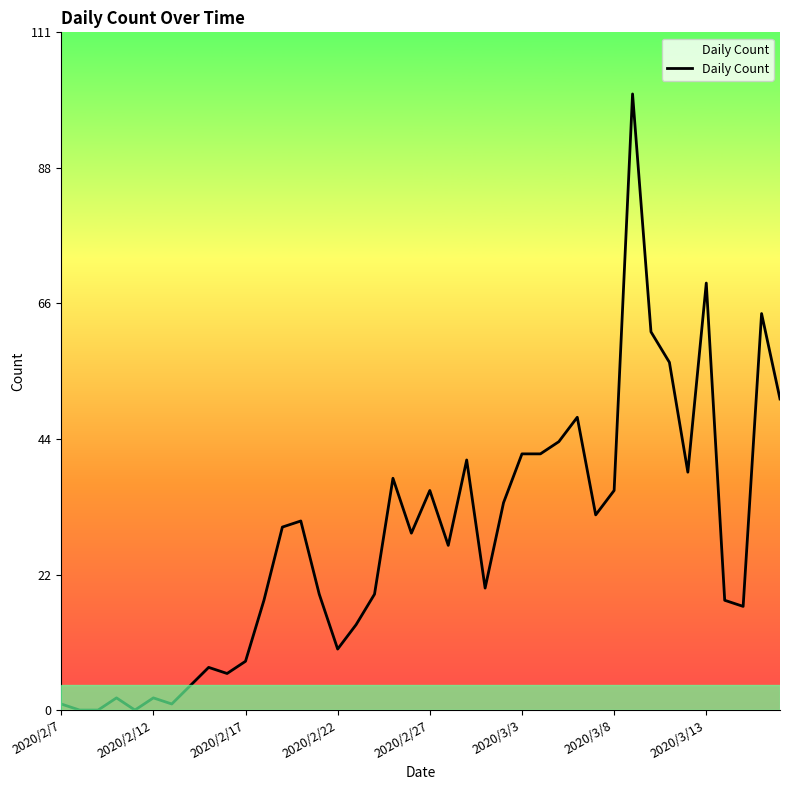

What is the greatest value displayed?

101